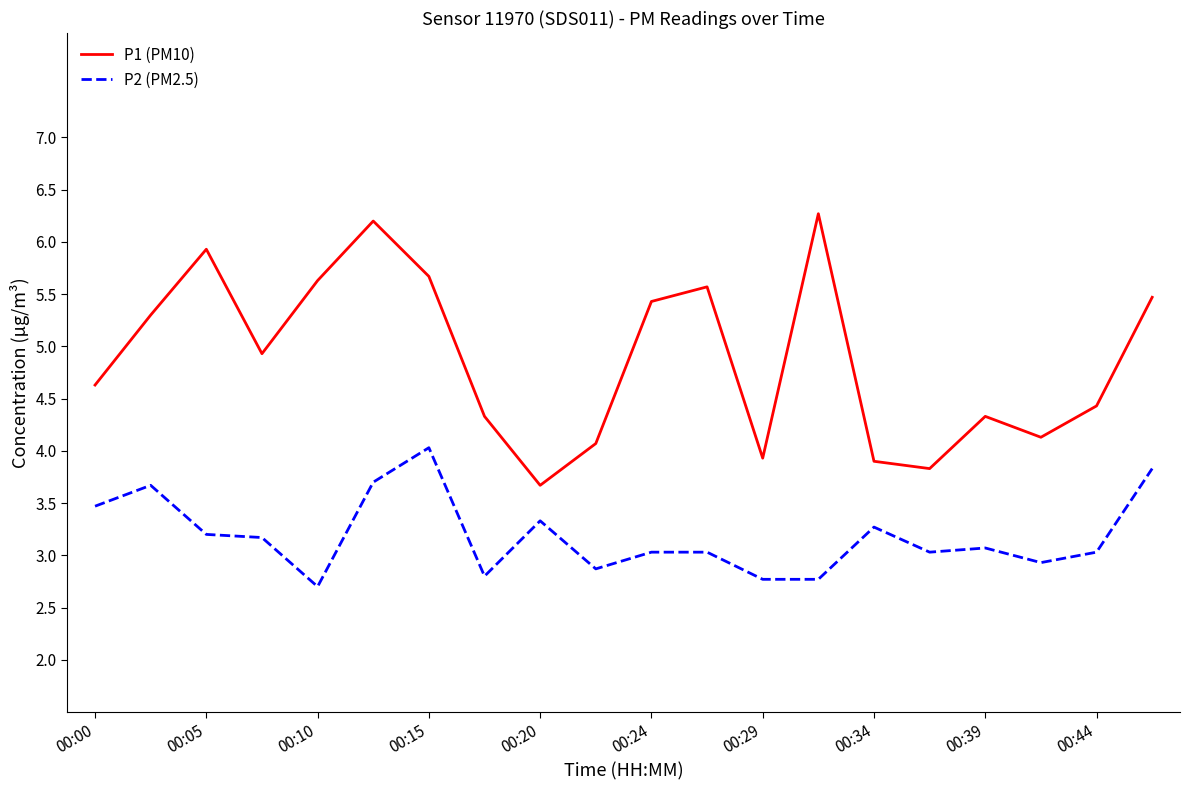

List the series in order of their peak value, lowest first.

P2 (PM2.5), P1 (PM10)